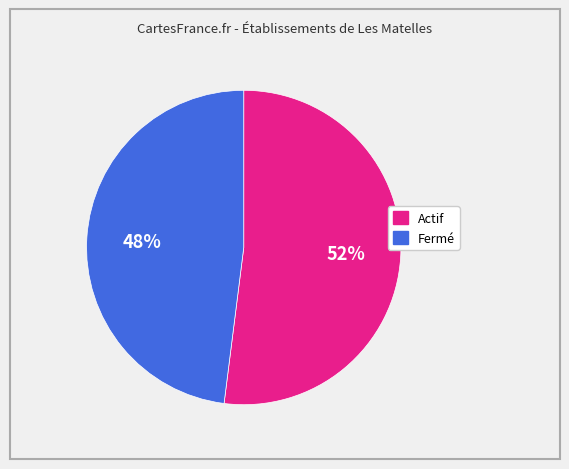

What percentage is the Actif slice, to the nearest percent?

52%